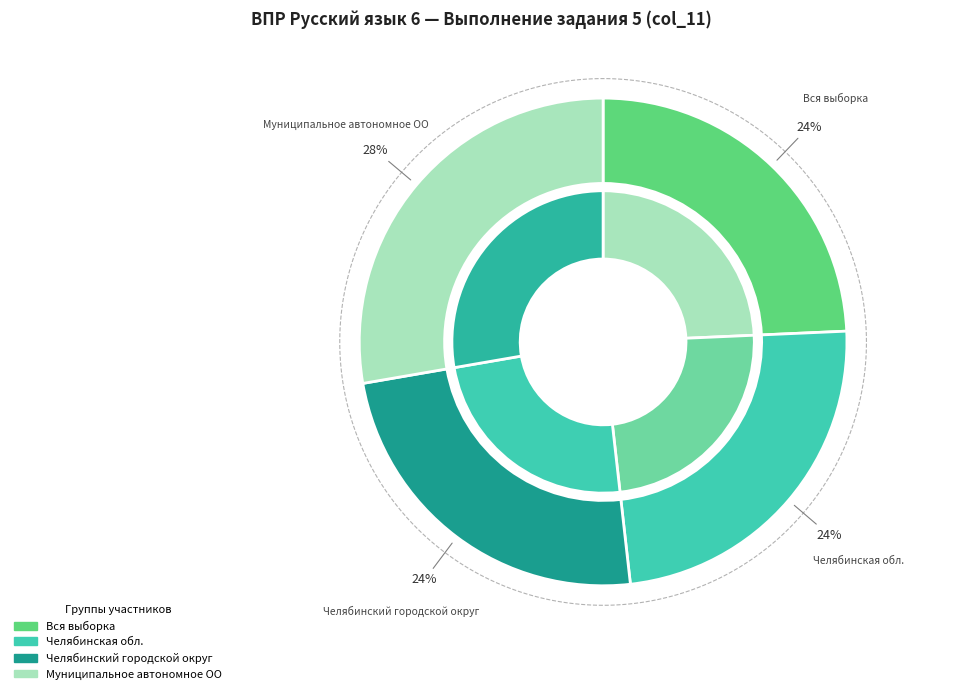

What is the ratio of the value at Челябинский городской округ to the value at Муниципальное автономное ОО?

0.9